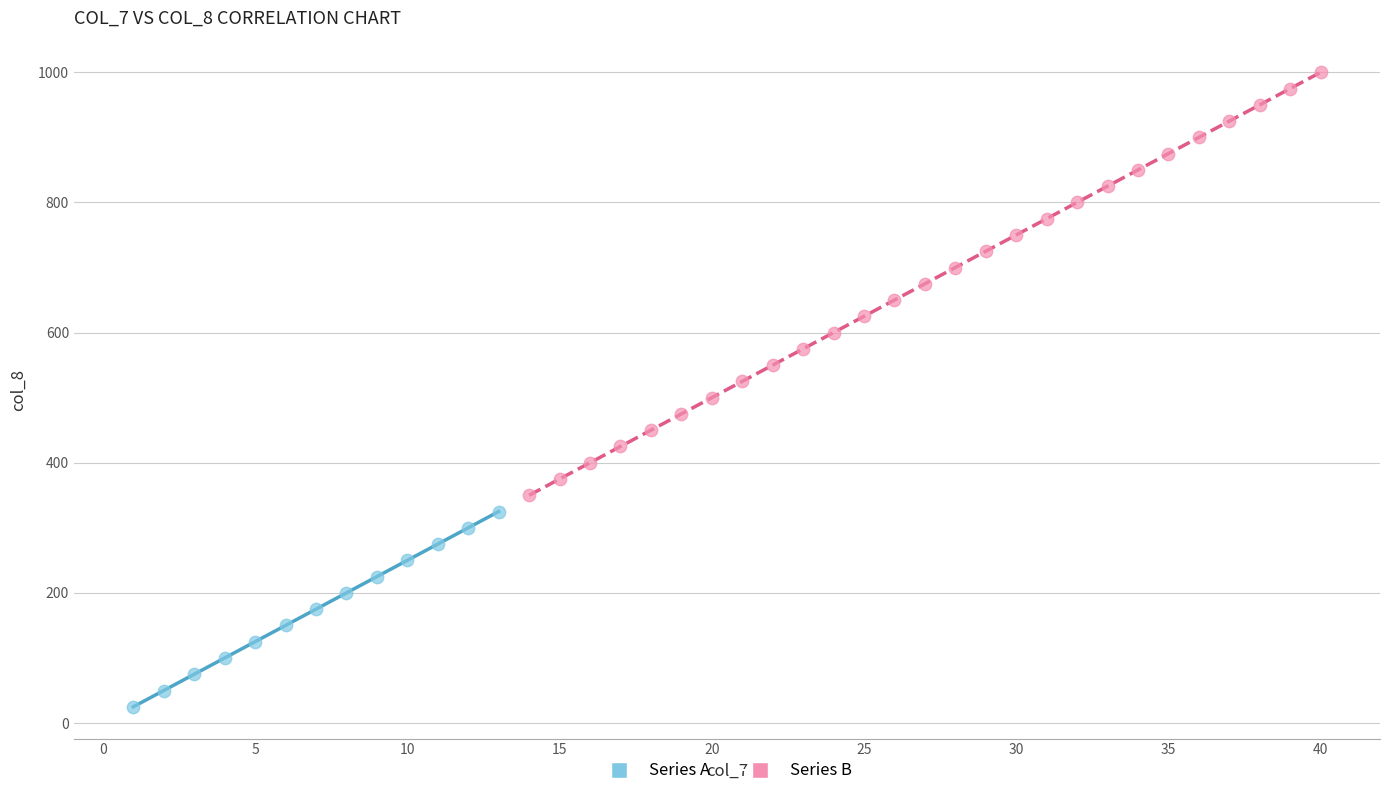

Which series reaches the maximum Y coordinate?

Series B